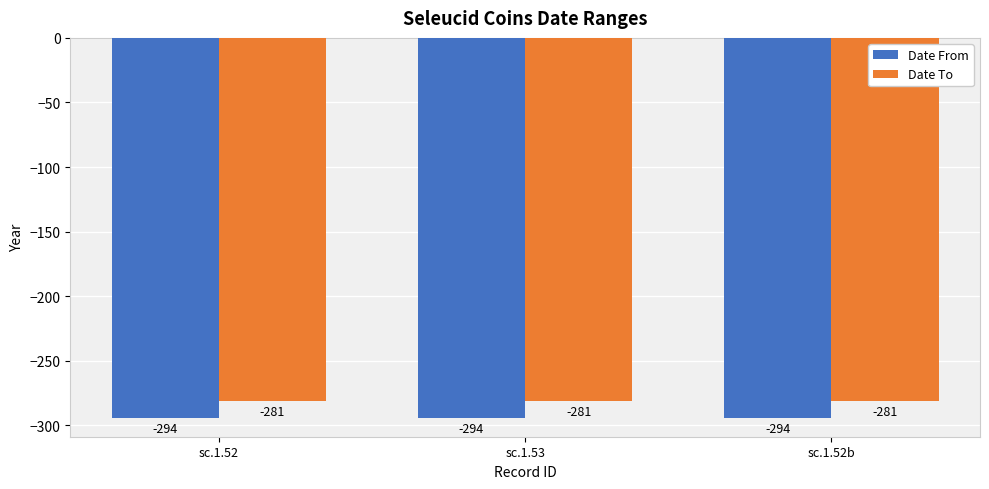

True or false: Date To has a value of -495 at sc.1.53.

False